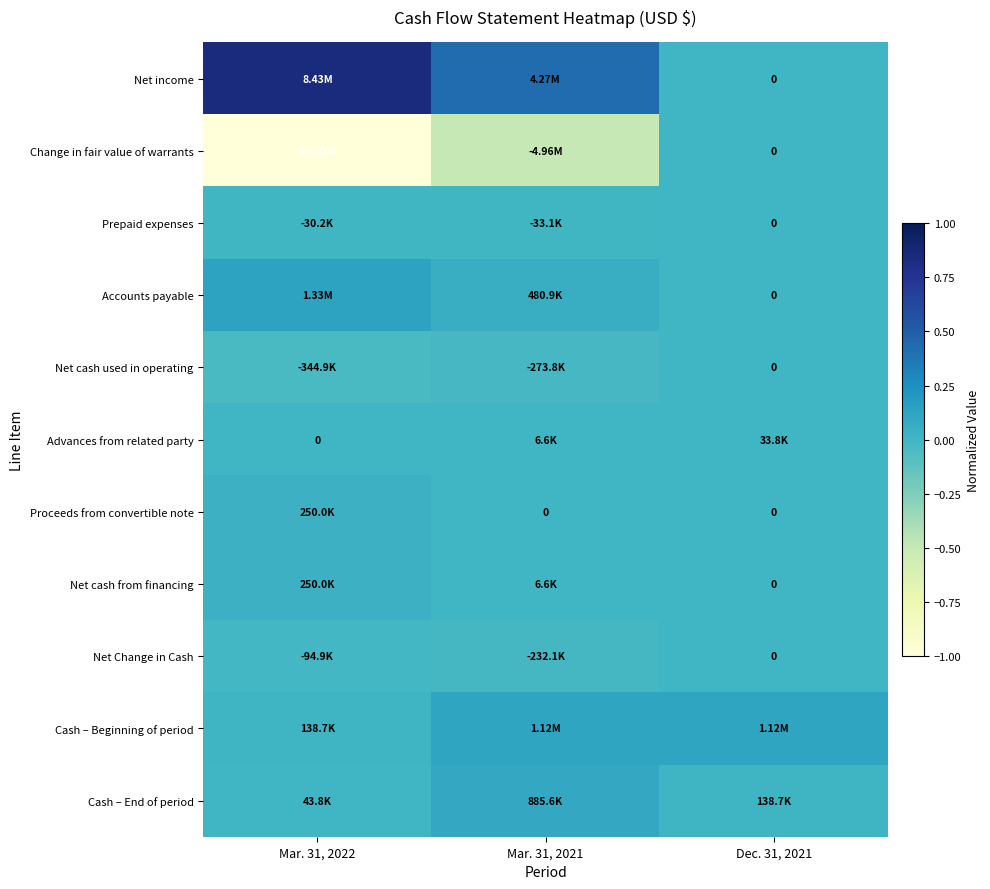

Rank the series at Mar. 31, 2022 from highest to lowest value.

Net income, Accounts payable, Proceeds from convertible note, Net cash from financing, Cash – Beginning of period, Cash – End of period, Advances from related party, Prepaid expenses, Net Change in Cash, Net cash used in operating, Change in fair value of warrants